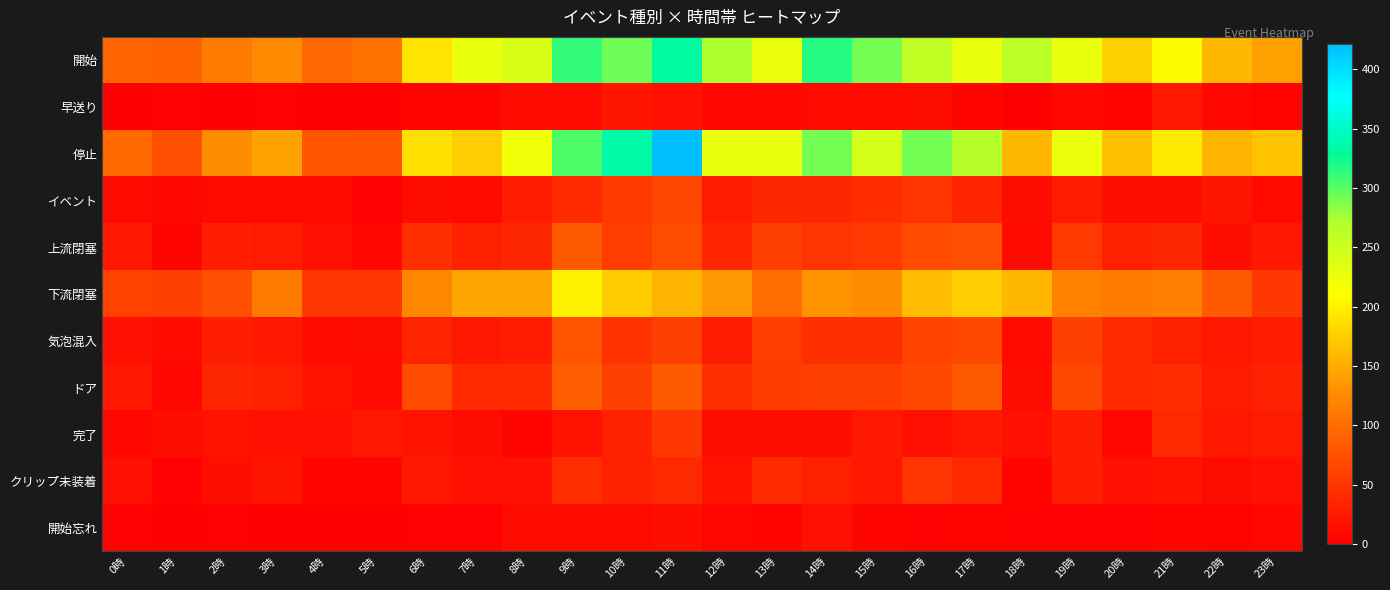

Which series changed the most between 5時 and 20時?

停止